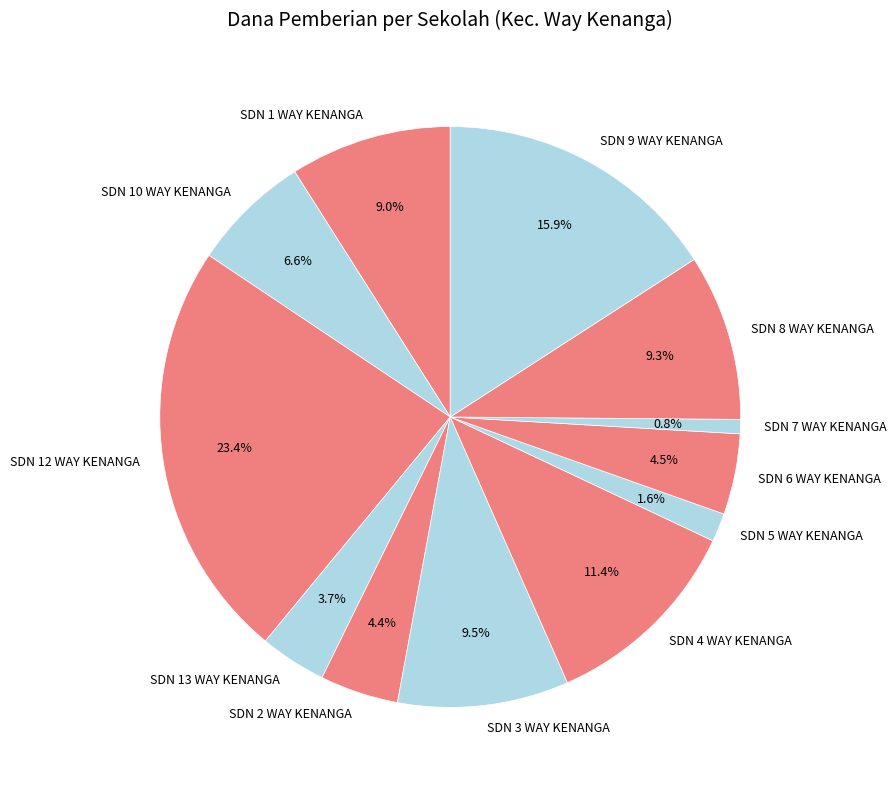

Approximately how many times larger is the value at SDN 9 WAY KENANGA compared to SDN 2 WAY KENANGA?

3.6